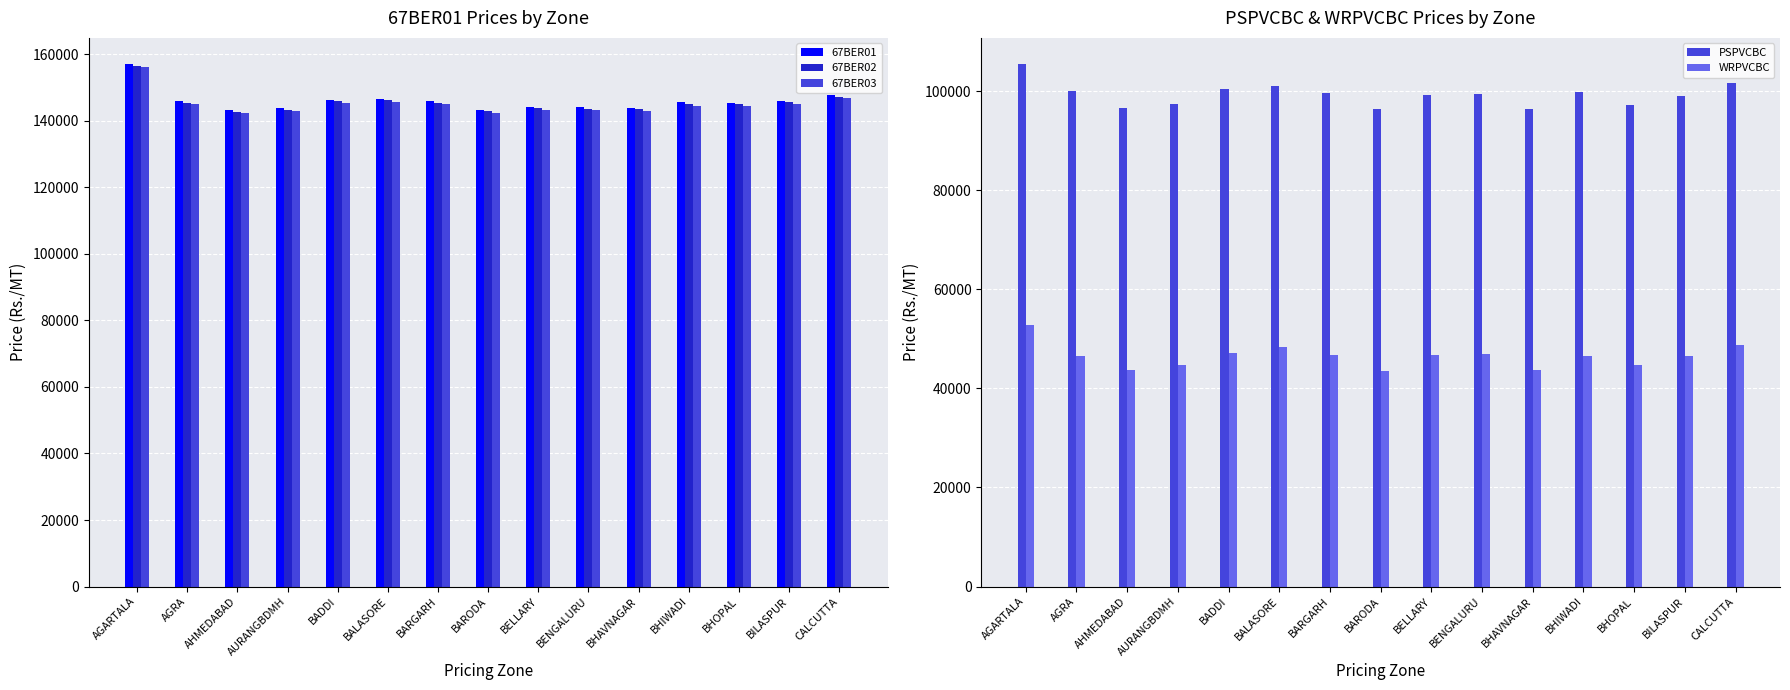

What is the difference between the maximum and minimum values in the WRPVCBC series?

9146